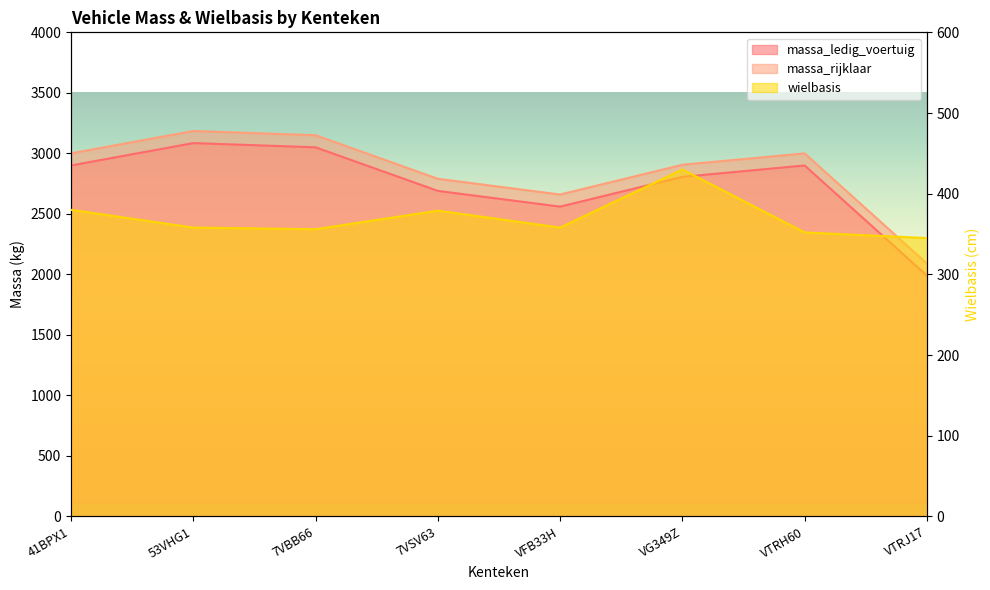

The massa_ledig_voertuig series shows 1990 at VTRJ17. True or false?

True